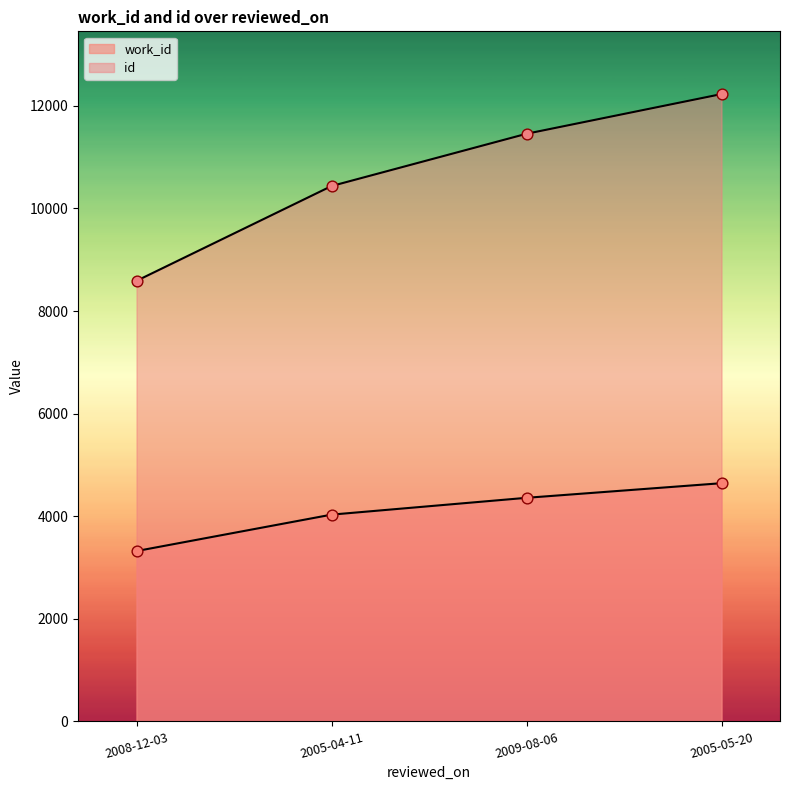

What is the total value across all series at 2009-08-06?

15815